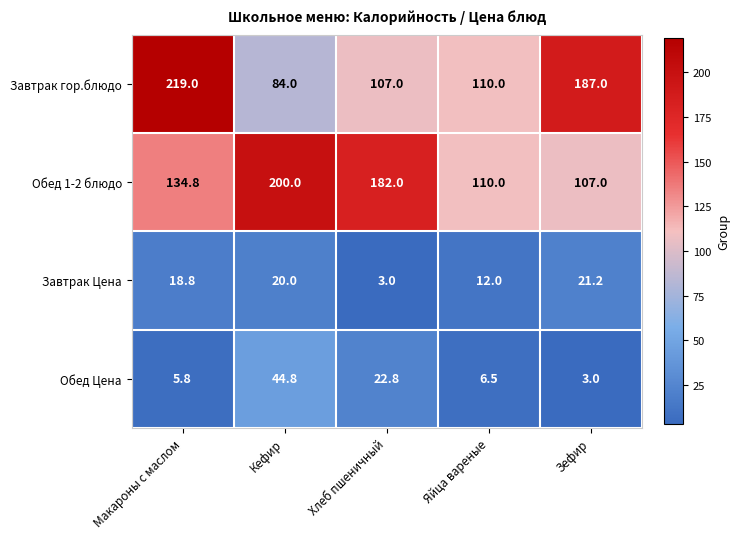

The value of Завтрак гор.блюдо at Кефир is 84.0. True or false?

True